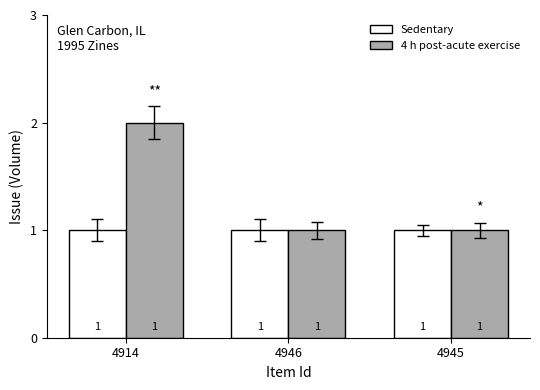

What is the lowest value of the Sedentary series?

1